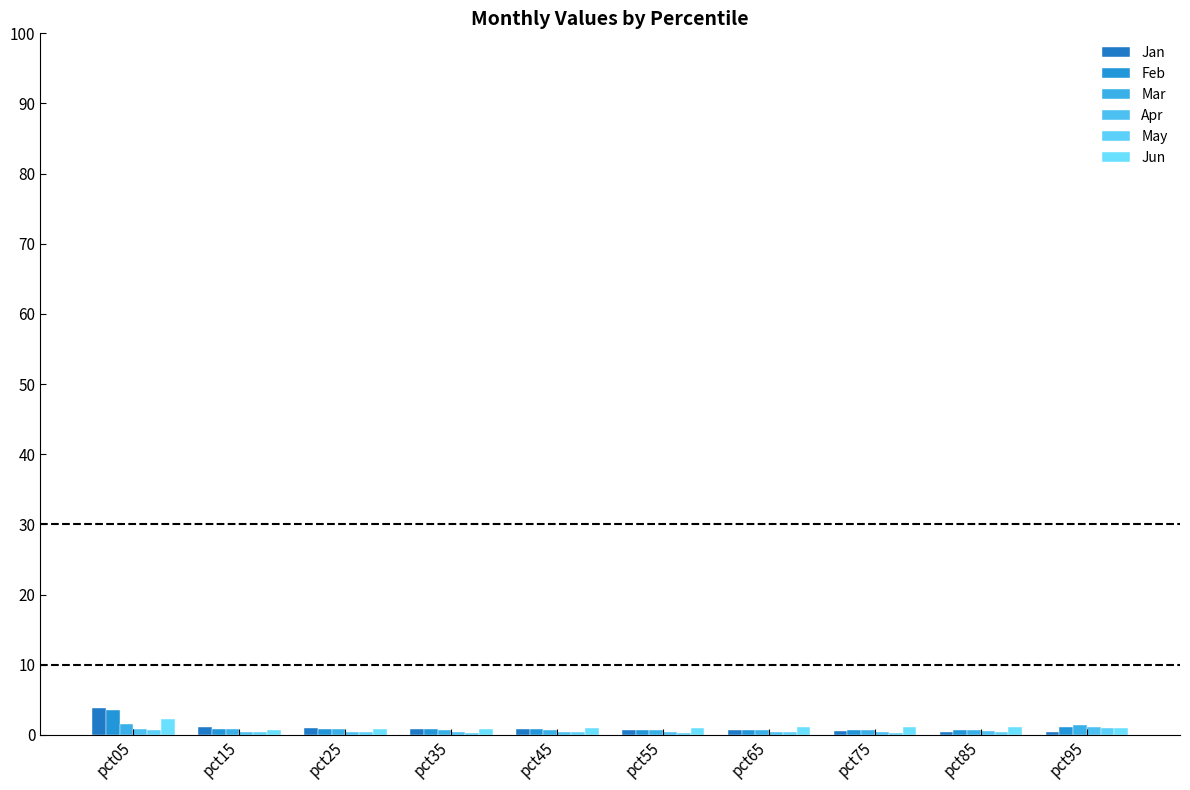

Which series has the largest total across all categories?

Feb